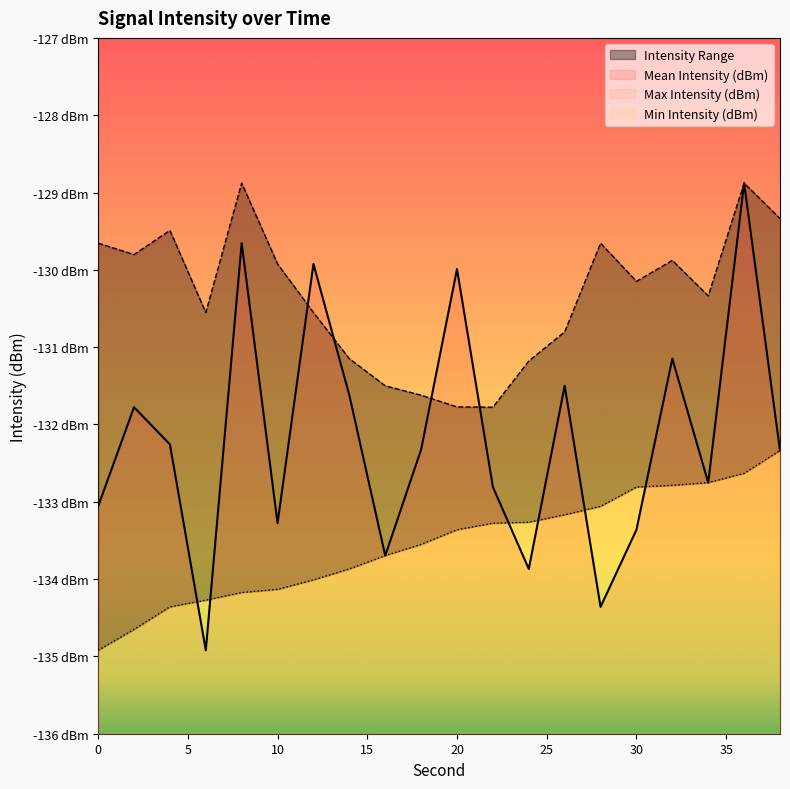

At which category is the sum across all series the highest?

36